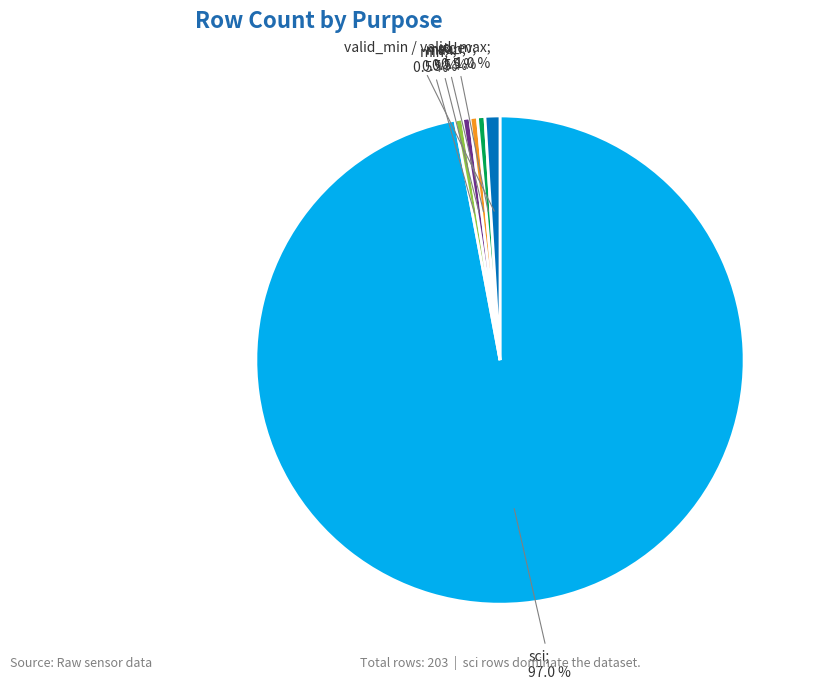

Is there any slice that represents more than half of the pie?

Yes